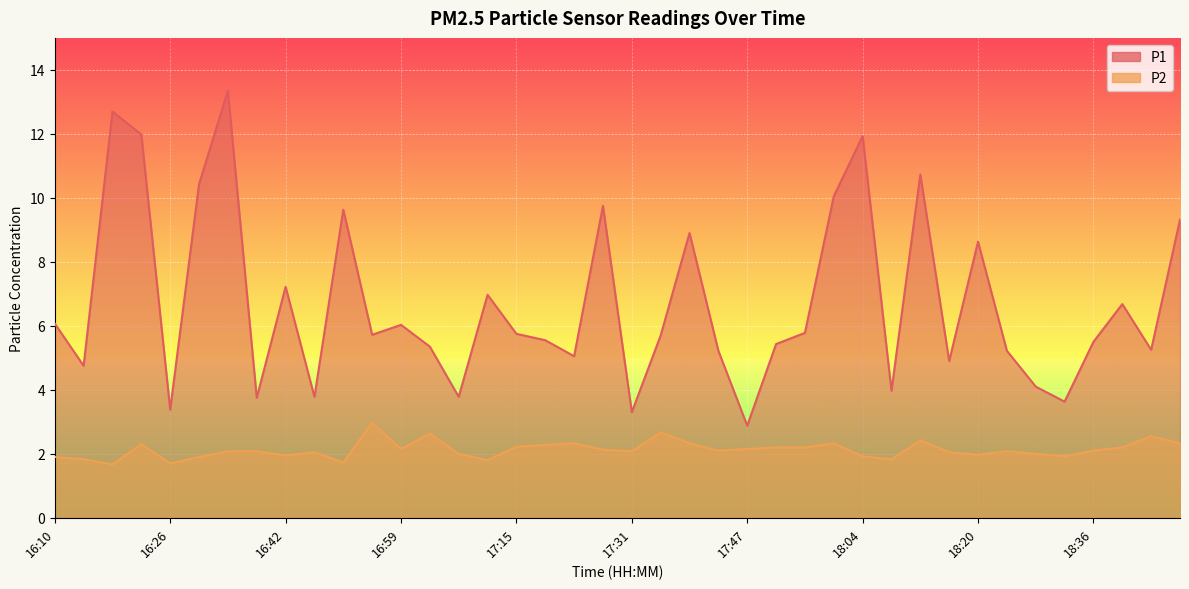

At which category is the sum across all series the highest?

16:34